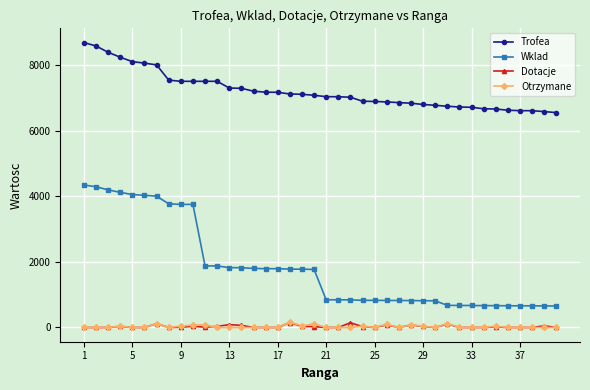

Which series has the largest total across all categories?

Trofea